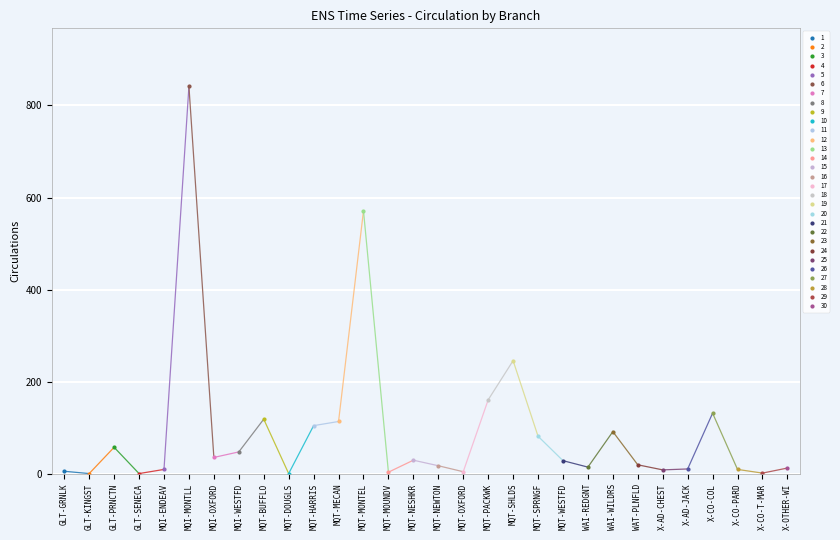

What is the sum of the values at WAT-PLNFLD and MQT-MECAN?

134